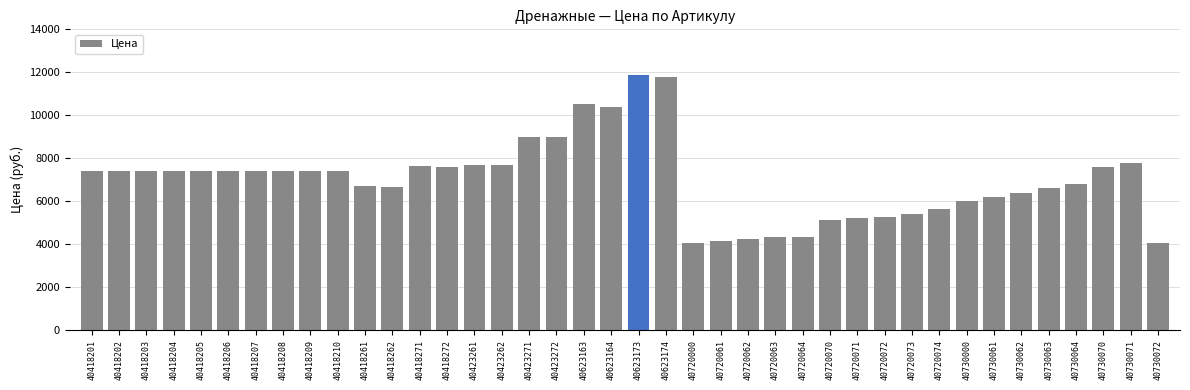

How many data points does each series have?

40